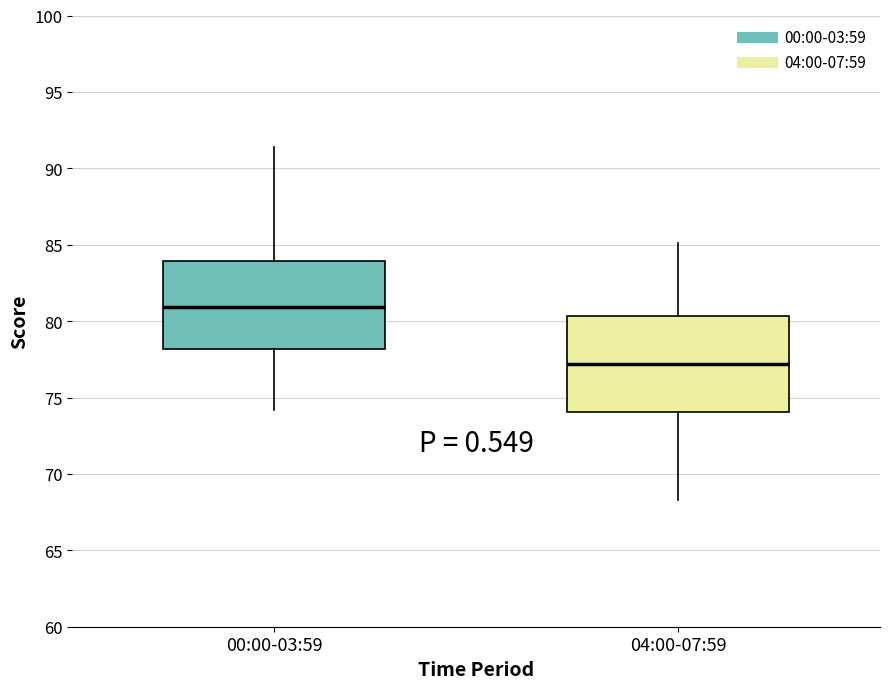

Which box is the tallest, from its lower edge to its upper edge?

04:00-07:59